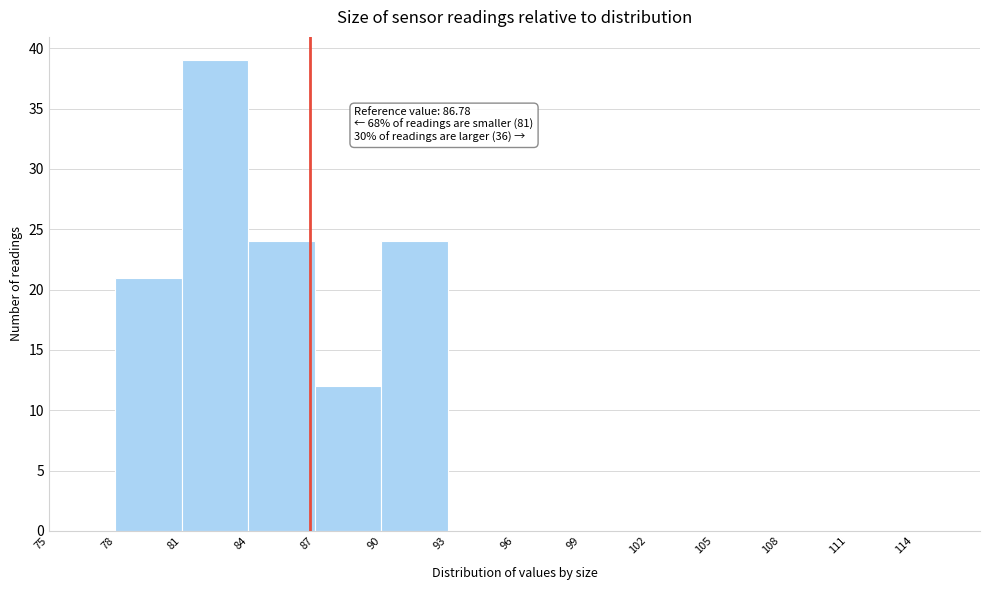

Over which range of the x-axis is the bar tallest?

81 to 84